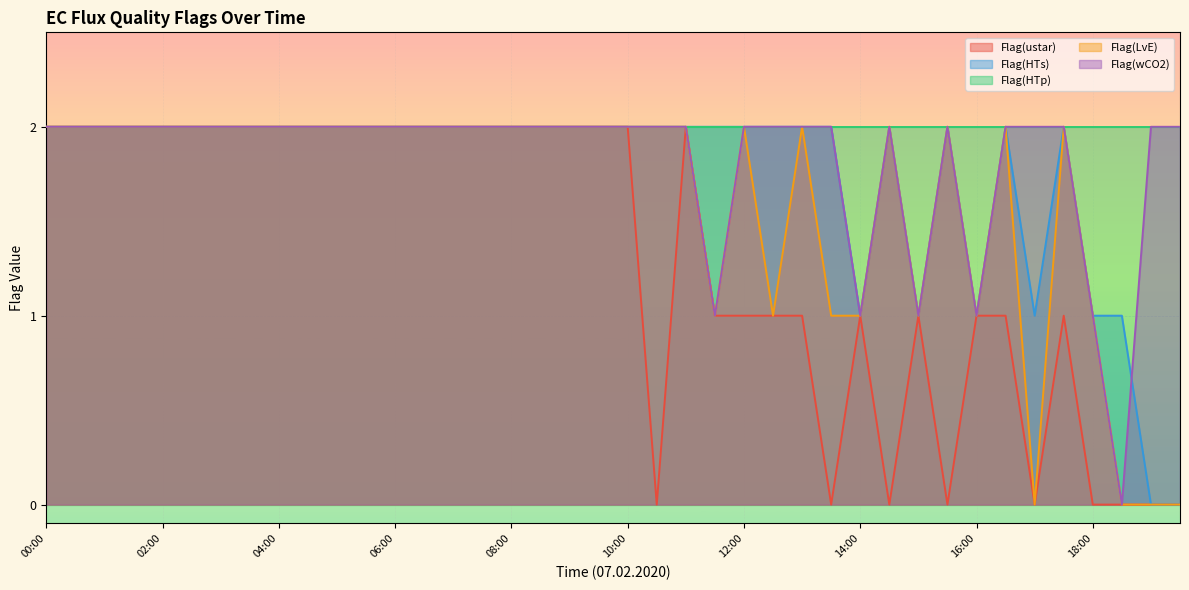

List the labels in order of Flag(LvE) value, smallest first.

17:00, 18:30, 19:00, 19:30, 11:30, 12:30, 13:30, 14:00, 15:00, 16:00, 18:00, 00:00, 00:30, 01:00, 01:30, 02:00, 02:30, 03:00, 03:30, 04:00, 04:30, 05:00, 05:30, 06:00, 06:30, 07:00, 07:30, 08:00, 08:30, 09:00, 09:30, 10:00, 10:30, 11:00, 12:00, 13:00, 14:30, 15:30, 16:30, 17:30